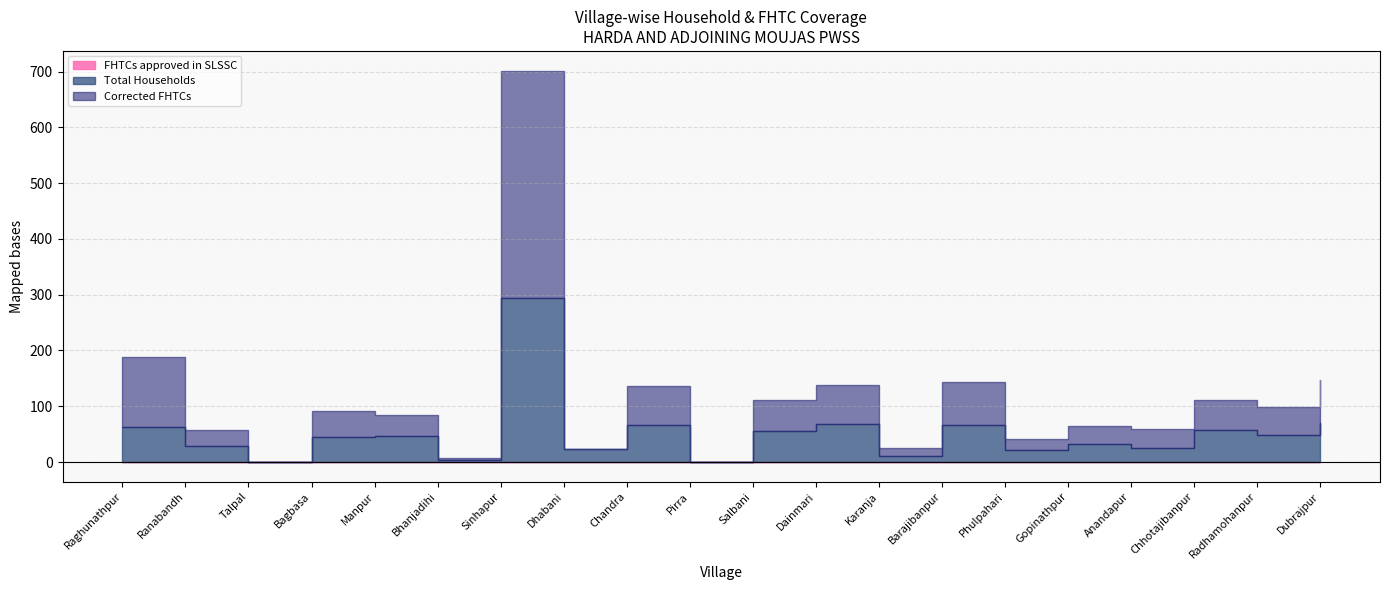

Does the chart have visible grid lines?

Yes